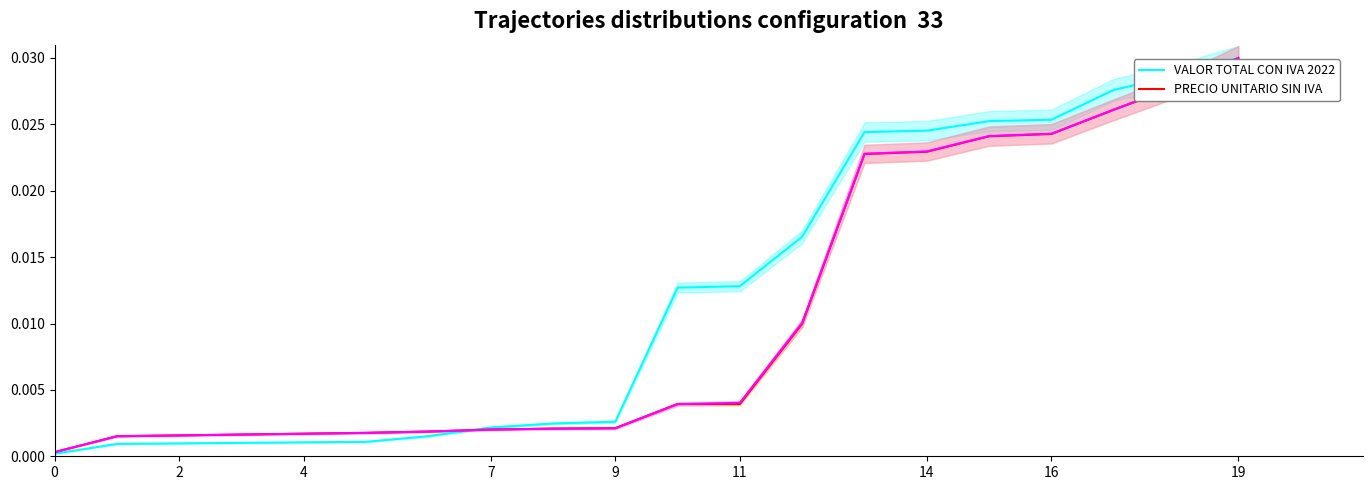

Is it true that VALOR IVA UNITARIO equals 0.0 at 14?

False